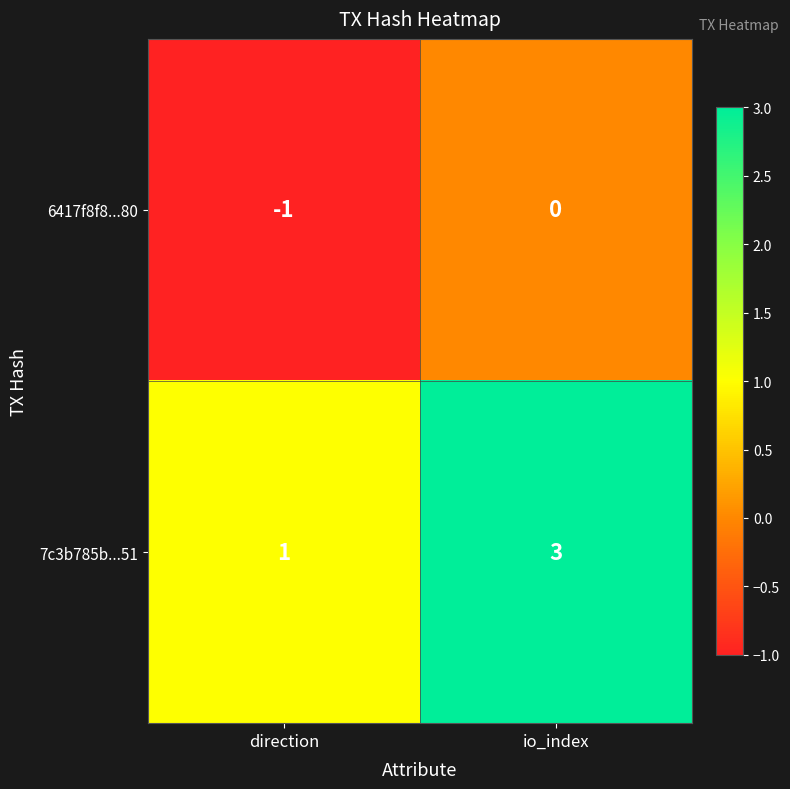

How many data points does each series have?

2